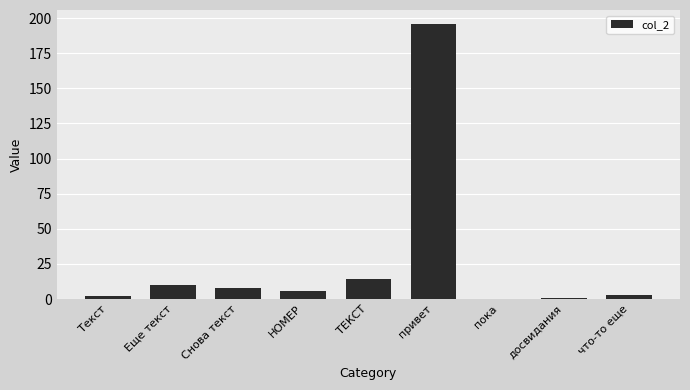

What is the ratio of the value at досвидания to the value at Снова текст?

0.1